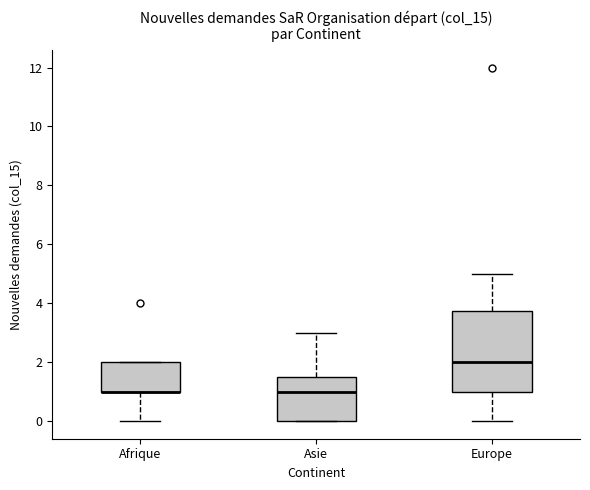

Reading left to right, transcribe this box plot: for each box, give where its median line is, the range the box spans, and where its two whiskers end, as read against the y-axis. The values are not printed on the chart, so give them approximately, as read against the axis.

Afrique: median 1.0 (drawn on the box's lower edge), box 1.0 to 2.0, whiskers 0.0 to 2.0
Asie: median 1.0, box 0.0 to 1.6, whiskers 0.0 to 3.0
Europe: median 2.0, box 1.0 to 3.8, whiskers 0.0 to 5.0